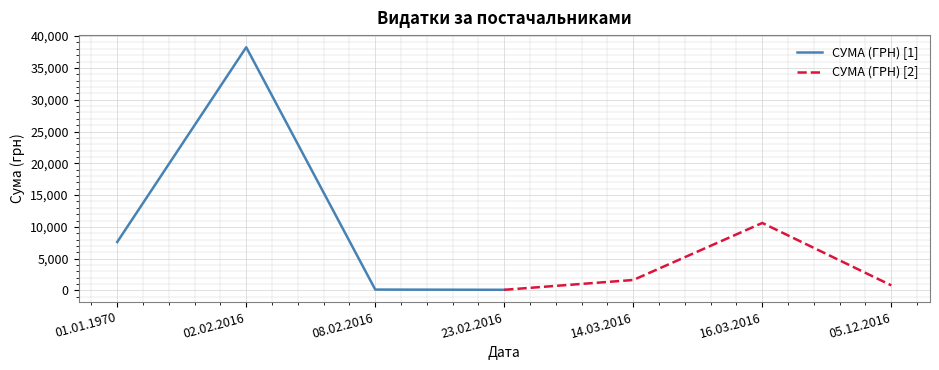

Where is the first local maximum for СУМА (ГРН) [1]?

02.02.2016